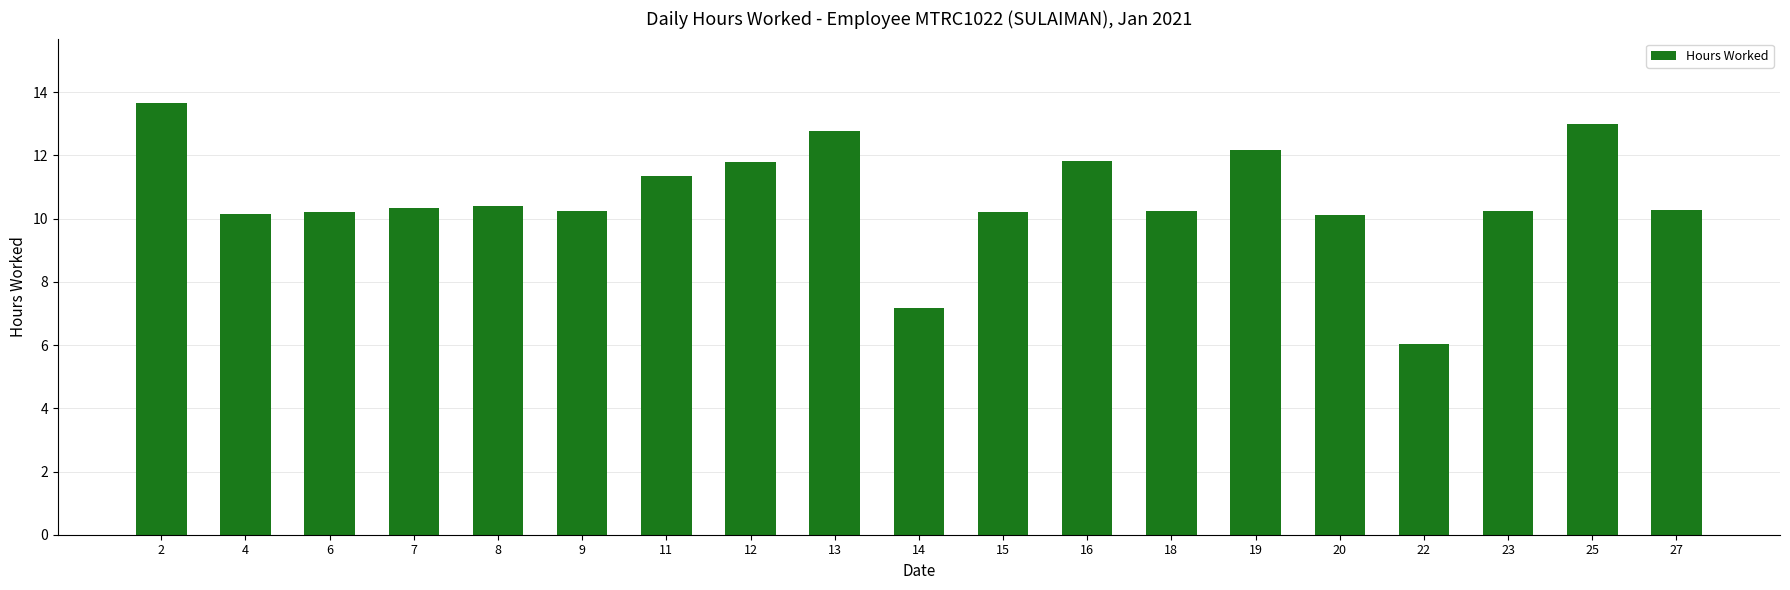

What is the value of the 11th bar from the left?

10.2